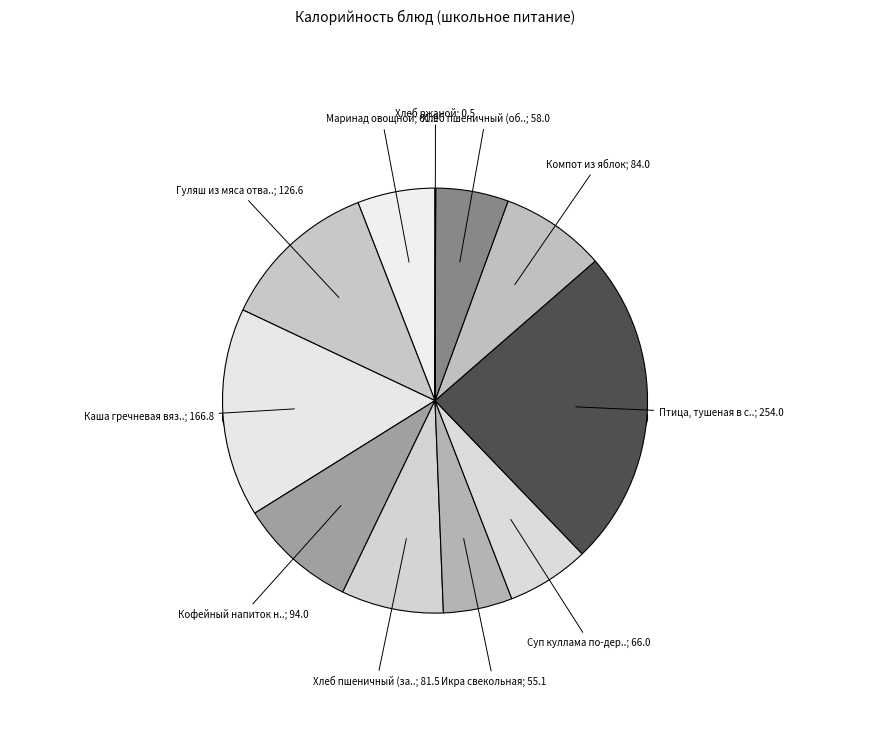

How many slices are in this pie chart?

11